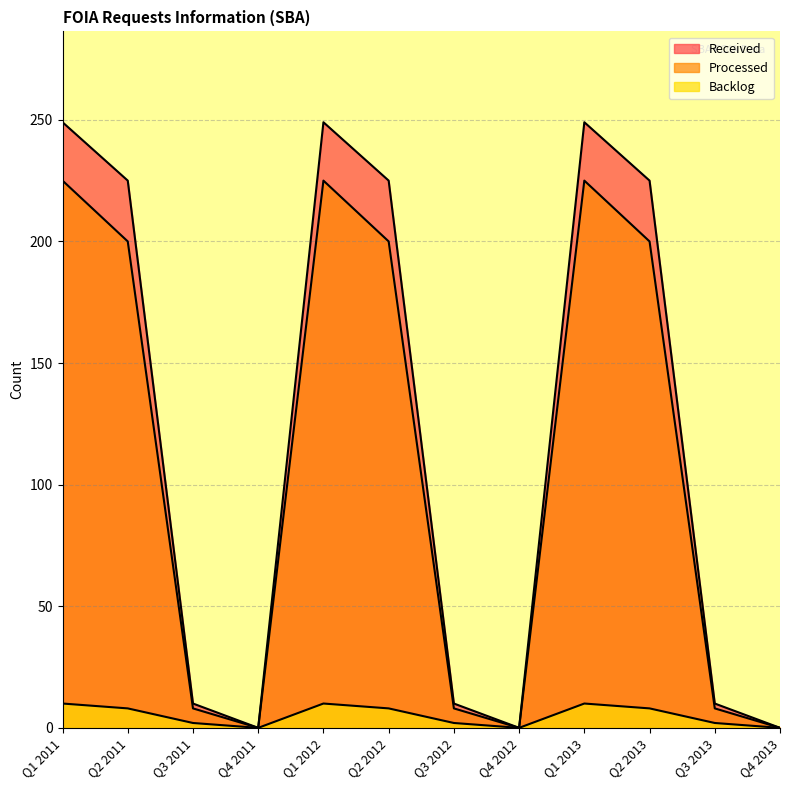

Reading left to right, transcribe all the data shown in this chart.

Received: Q1 2011=249	Q2 2011=225	Q3 2011=10	Q4 2011=0	Q1 2012=249	Q2 2012=225	Q3 2012=10	Q4 2012=0	Q1 2013=249	Q2 2013=225	Q3 2013=10	Q4 2013=0
Processed: Q1 2011=225	Q2 2011=200	Q3 2011=8	Q4 2011=0	Q1 2012=225	Q2 2012=200	Q3 2012=8	Q4 2012=0	Q1 2013=225	Q2 2013=200	Q3 2013=8	Q4 2013=0
Backlog: Q1 2011=10	Q2 2011=8	Q3 2011=2	Q4 2011=0	Q1 2012=10	Q2 2012=8	Q3 2012=2	Q4 2012=0	Q1 2013=10	Q2 2013=8	Q3 2013=2	Q4 2013=0